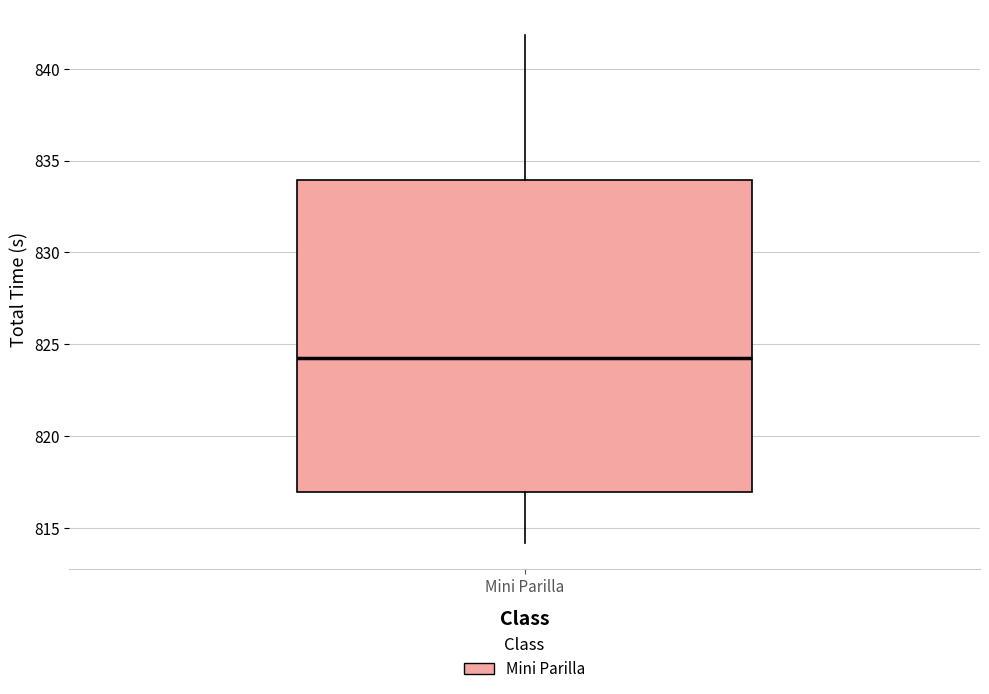

Read this box plot against the y-axis: the position of the median line, the range covered by the box, and the ends of both whiskers. The values are not printed on the chart, so give them approximately, as read against the axis.

median 824.5, box 817.0 to 834.0, whiskers 814.0 to 842.0